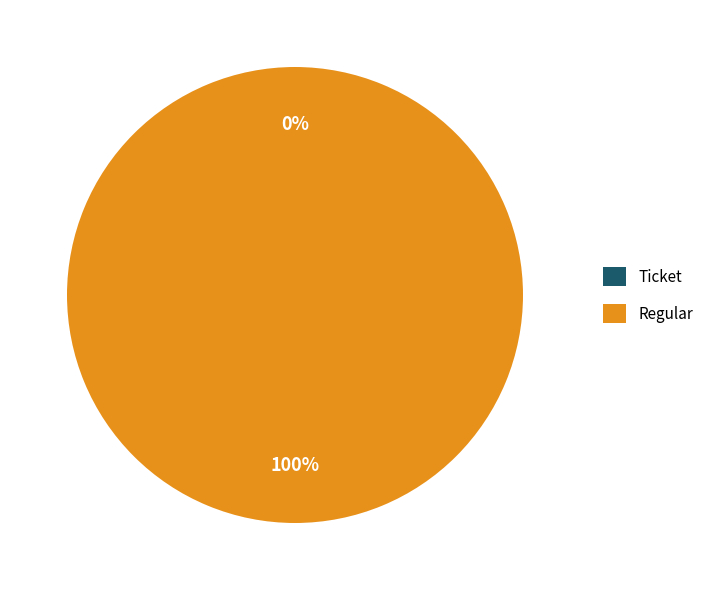

Combined, do Ticket and Regular account for over 50%?

Yes